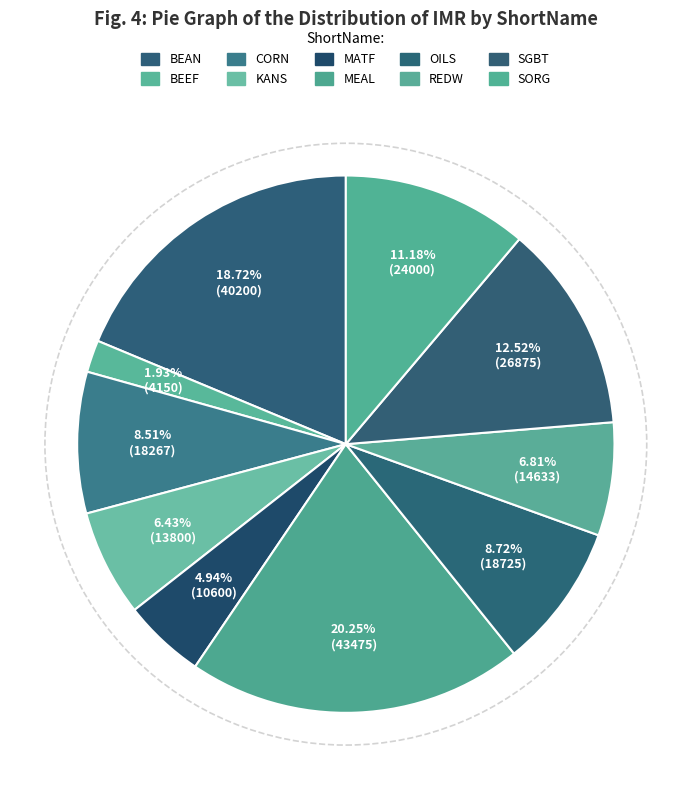

What percentage is NOT represented by SGBT?

87.5%